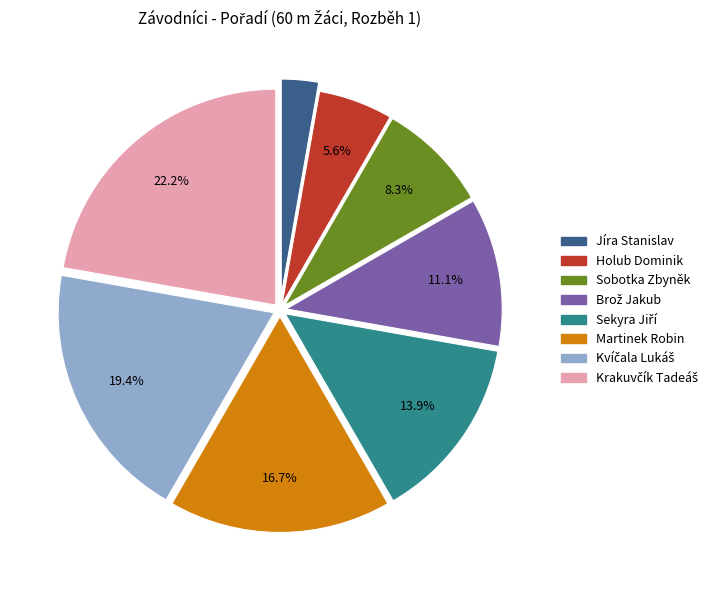

Which slice is the smallest?

Jíra Stanislav